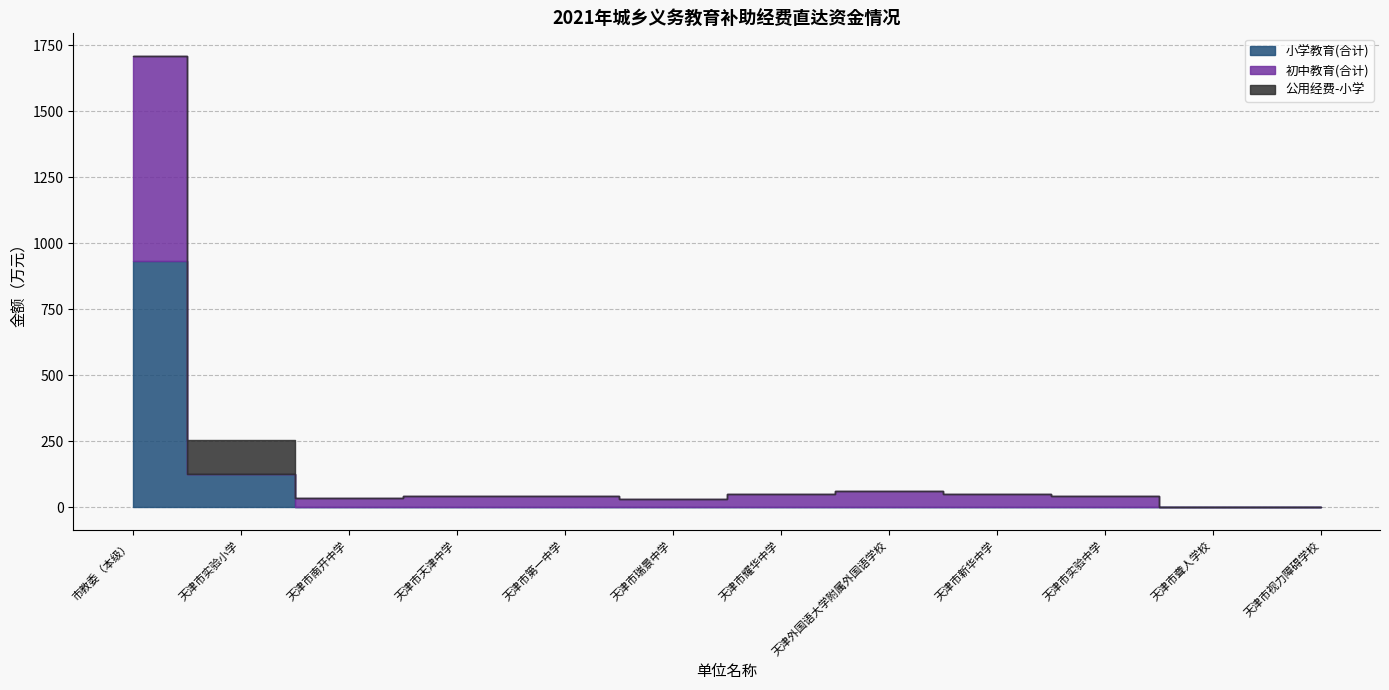

At which label is 初中教育(合计) closest to 388?

天津外国语大学附属外国语学校